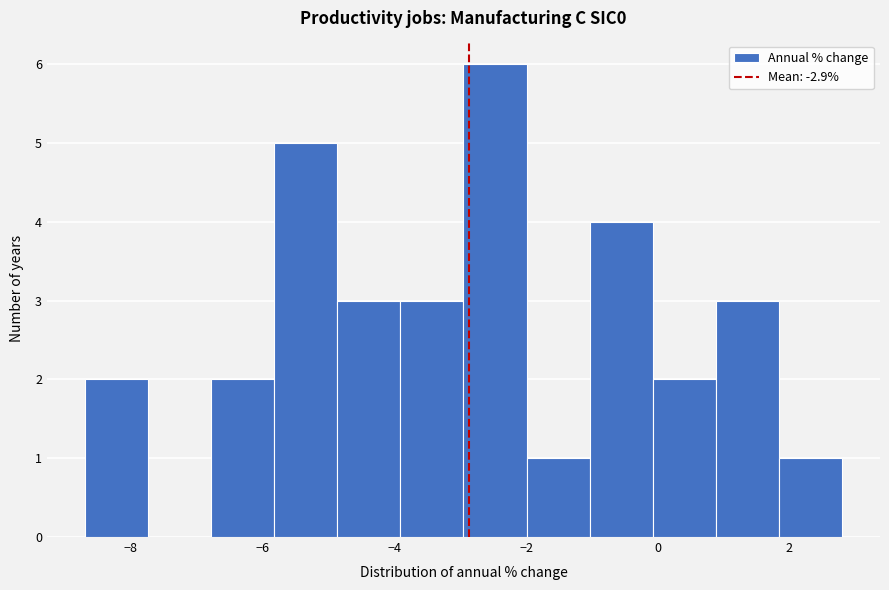

What is the height of the bar covering 1.8 to 2.8 on the x-axis? Neither the bar edges nor the heights are printed on the chart, so give them approximately, as read against the axes.

1